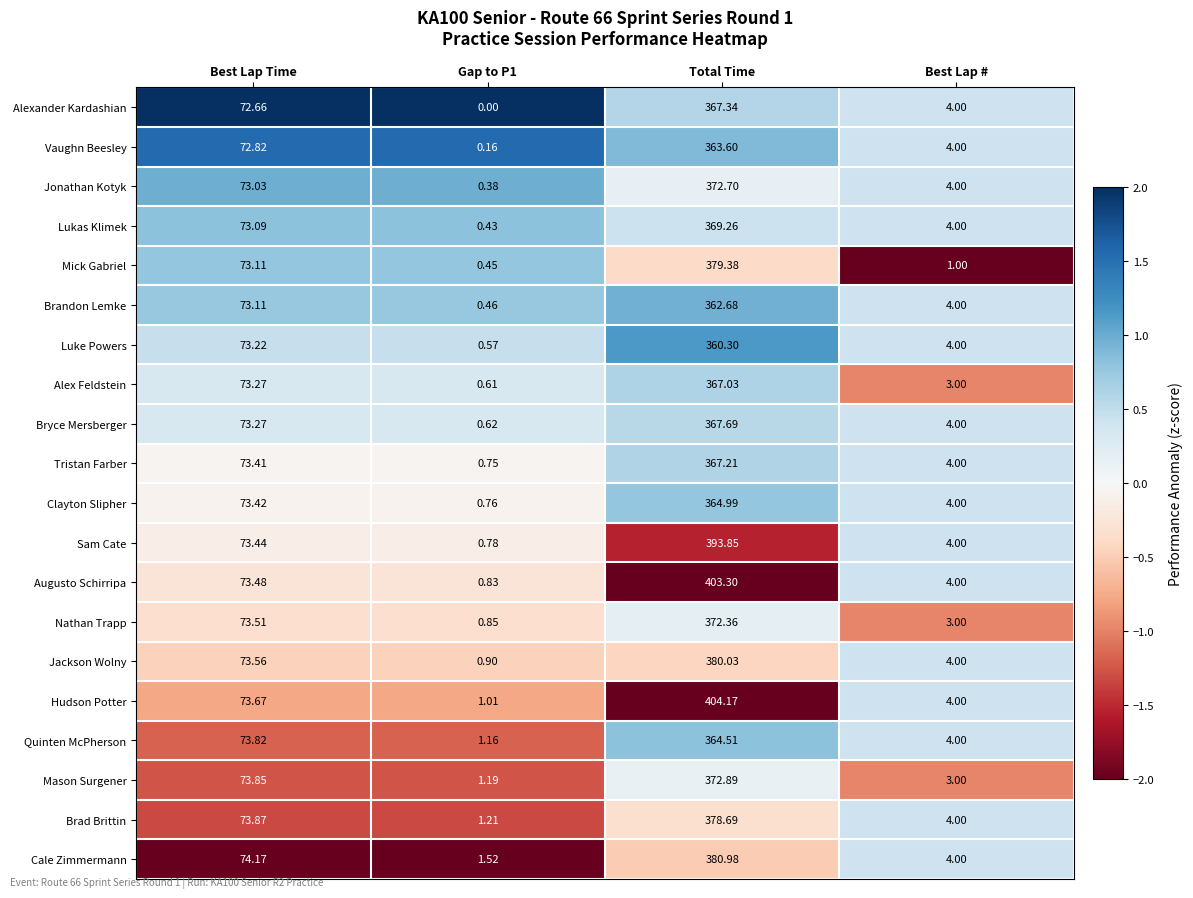

Which category has the highest value across all series?

Total Time